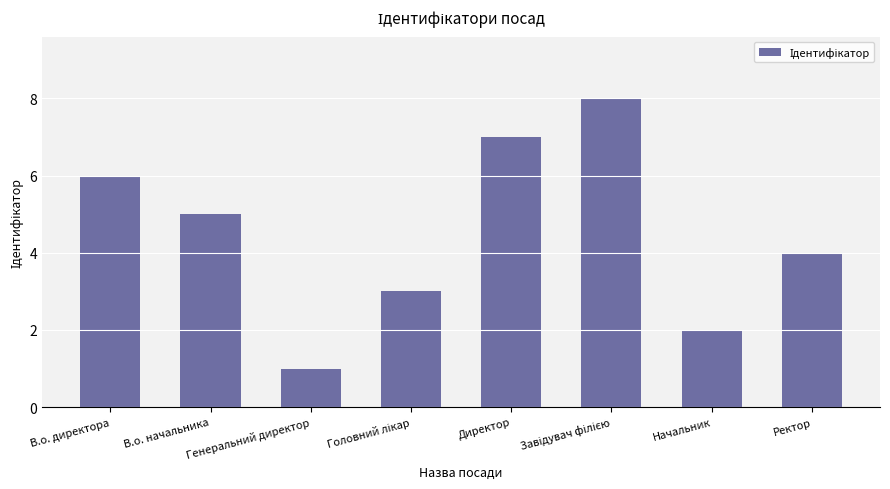

What is the maximum value shown in the chart?

8